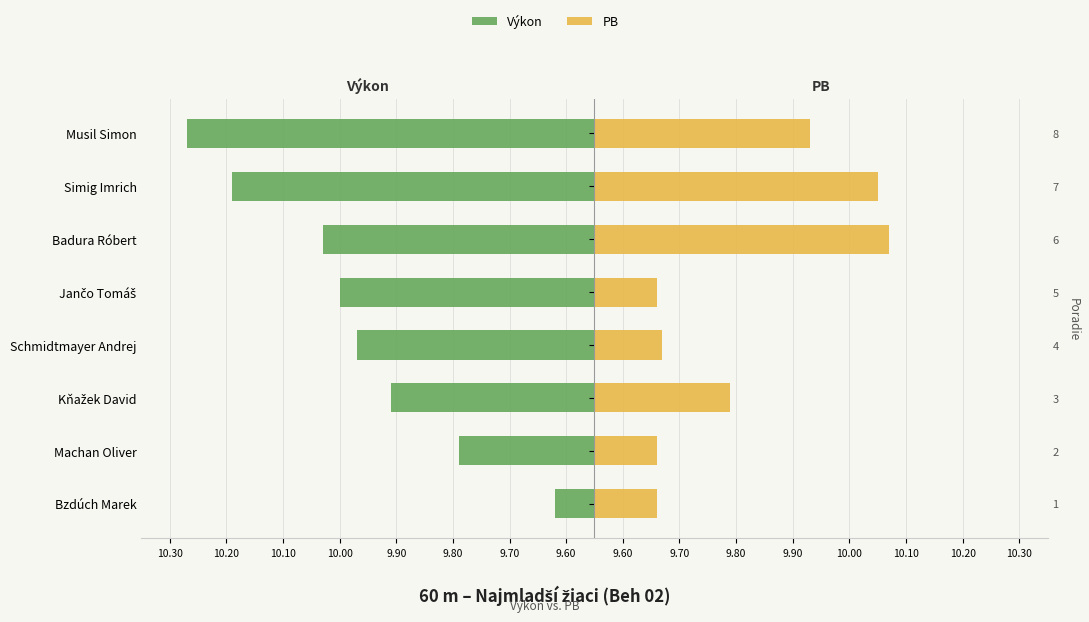

At Simig Imrich, list the series in order from largest to smallest.

Výkon, PB